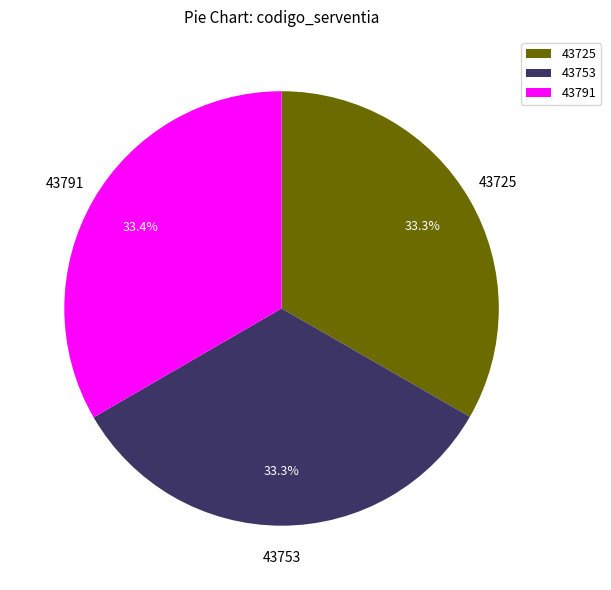

Is there any slice that represents more than half of the pie?

No